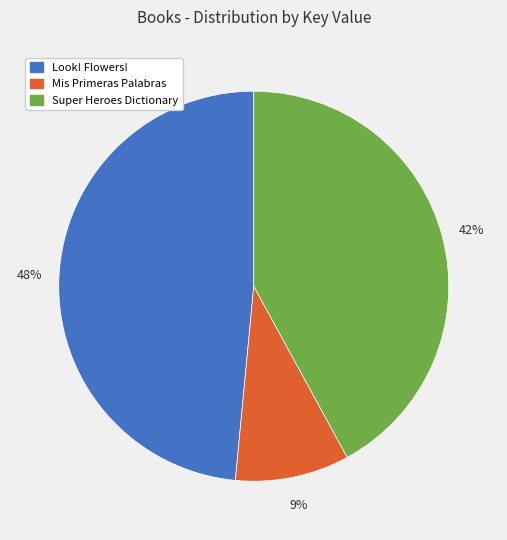

How many slices are in this pie chart?

3